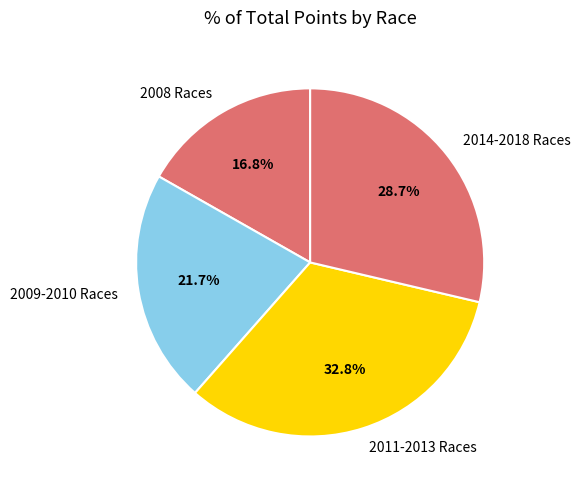

Is there a majority slice in this chart?

No